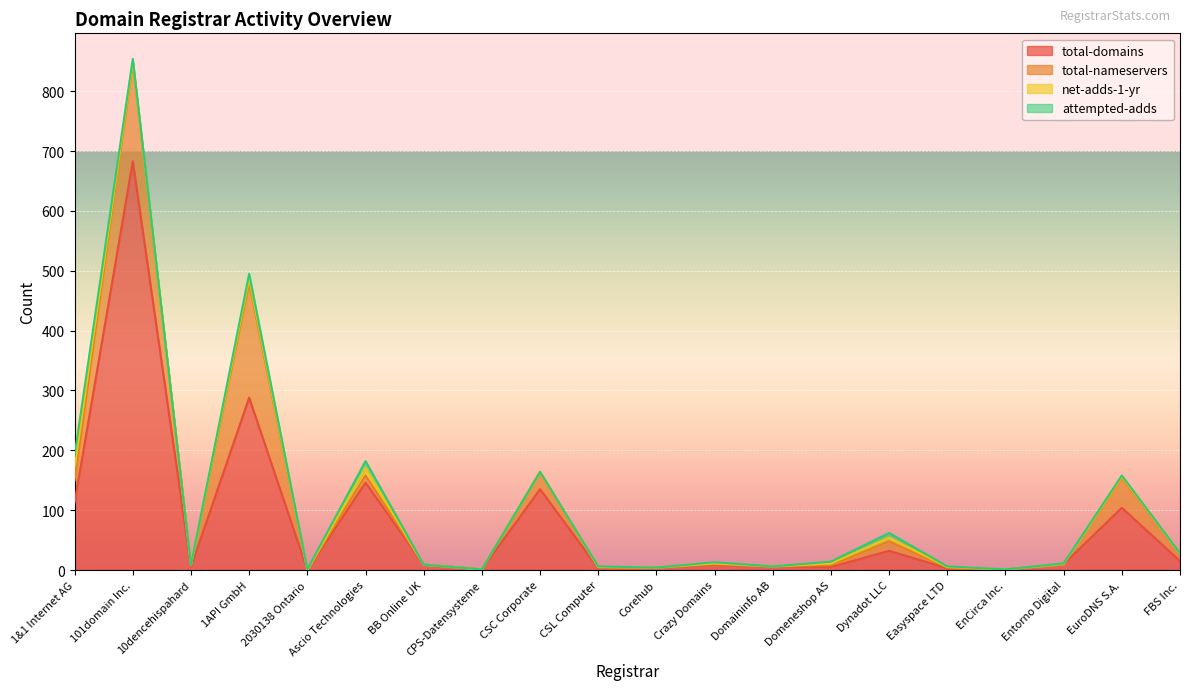

The net-adds-1-yr series shows 5 at Domeneshop AS. True or false?

False